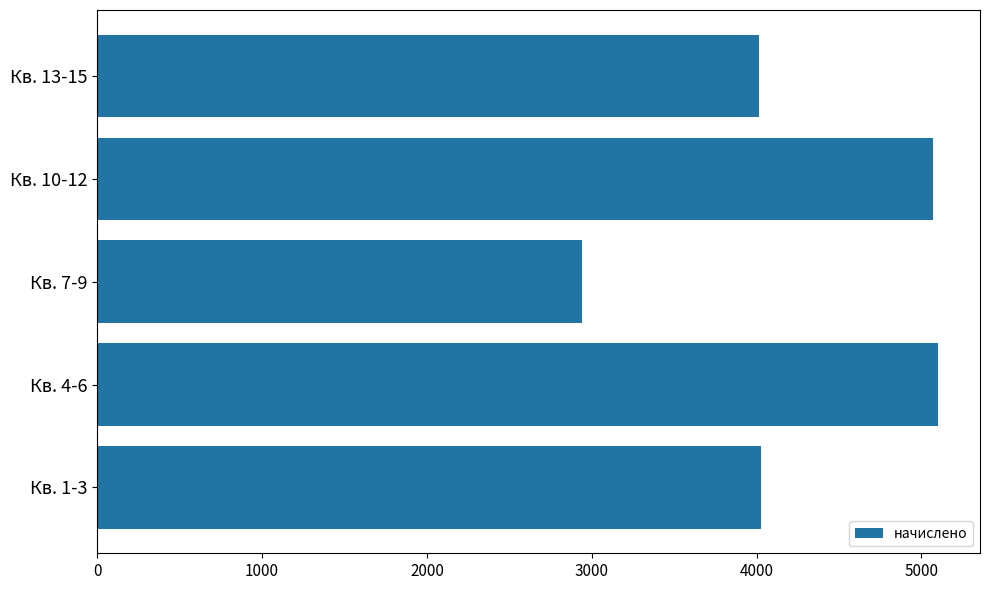

Between Кв. 7-9 and Кв. 10-12, which is larger?

Кв. 10-12